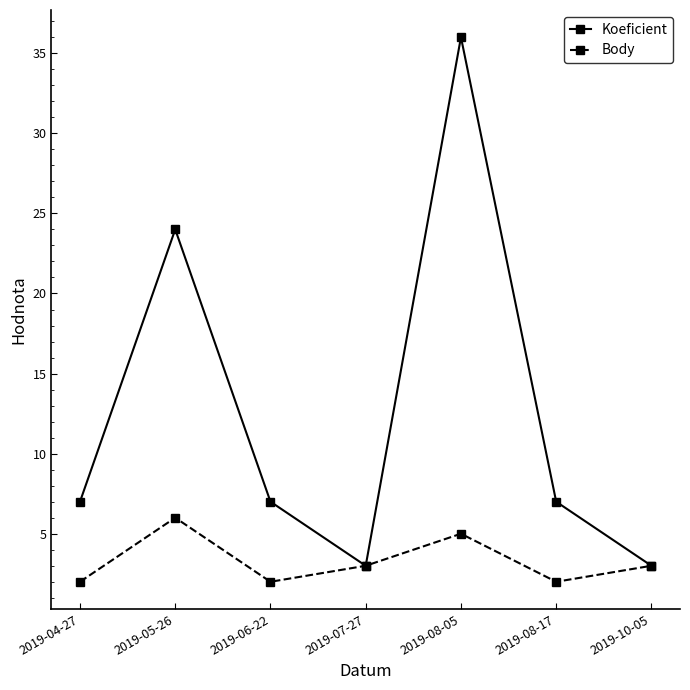

What is the maximum value for Body?

6